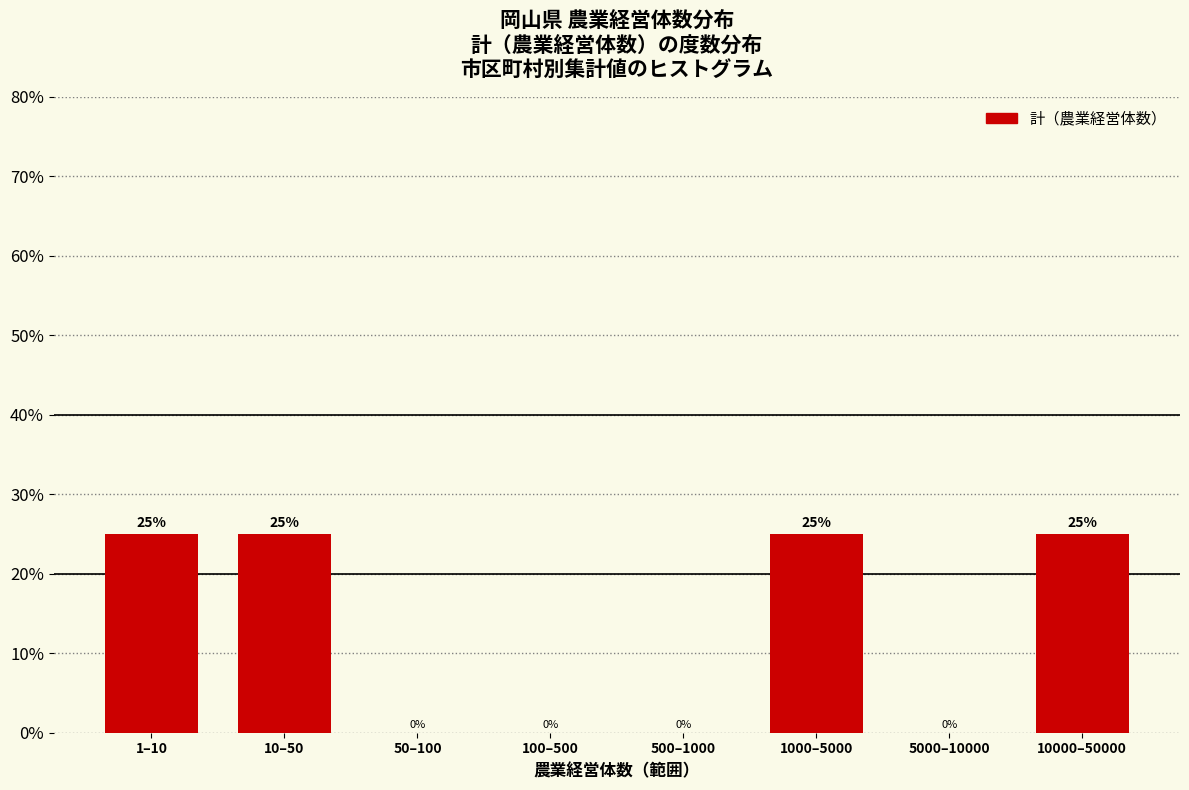

Reading right to left, transcribe all the data shown in this chart.

10000–50000=25	5000–10000=0	1000–5000=25	500–1000=0	100–500=0	50–100=0	10–50=25	1–10=25